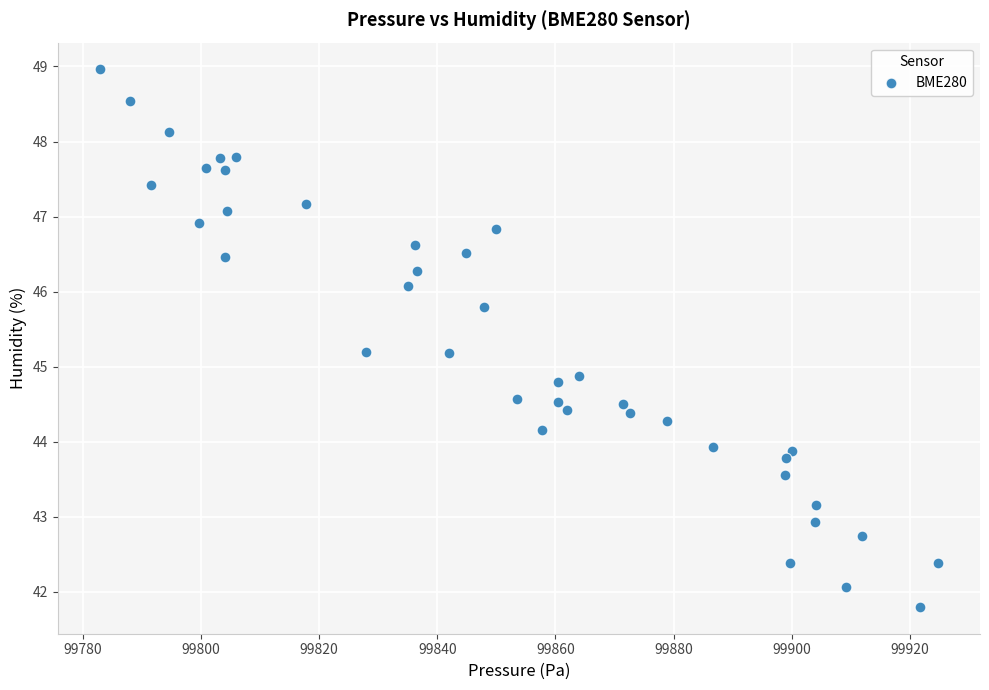

What is the range of Y values (max minus min)?

7.2